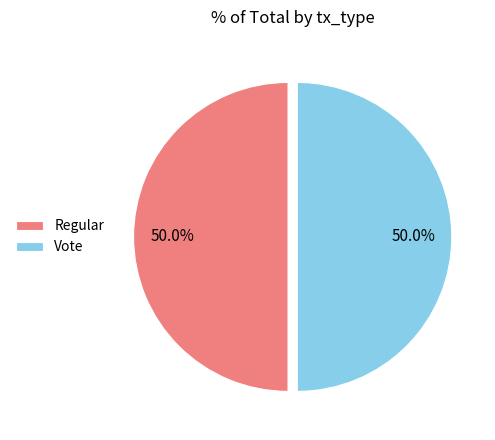

To the nearest percent, what is the average slice percentage?

50%